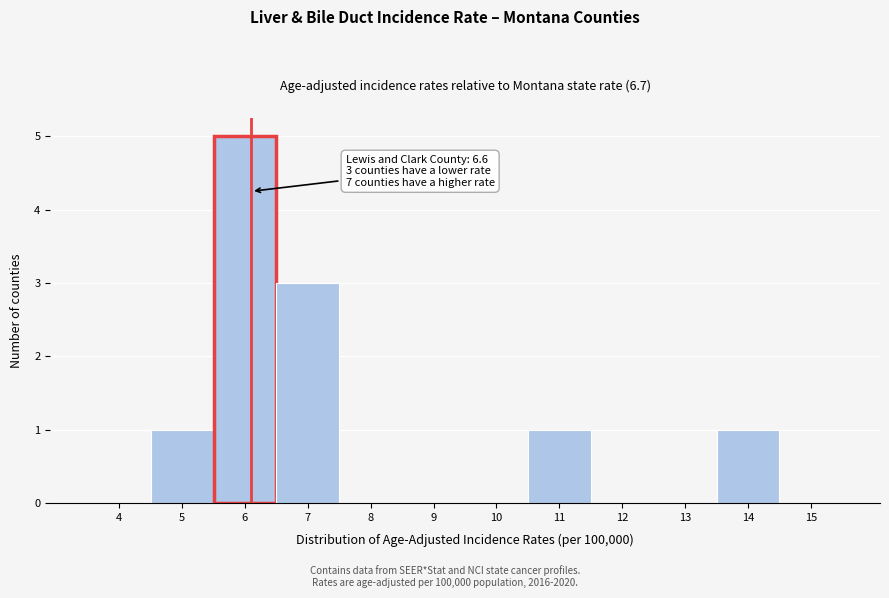

Reading right to left, transcribe all the data shown in this chart.

15=0	14=1	13=0	12=0	11=1	10=0	9=0	8=0	7=3	6=5	5=1	4=0